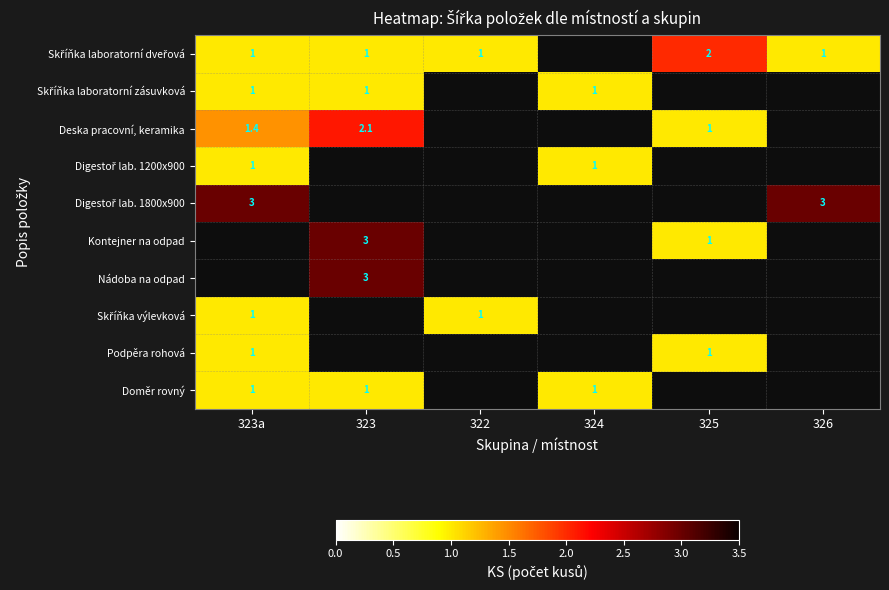

At which category is the sum across all series the highest?

323